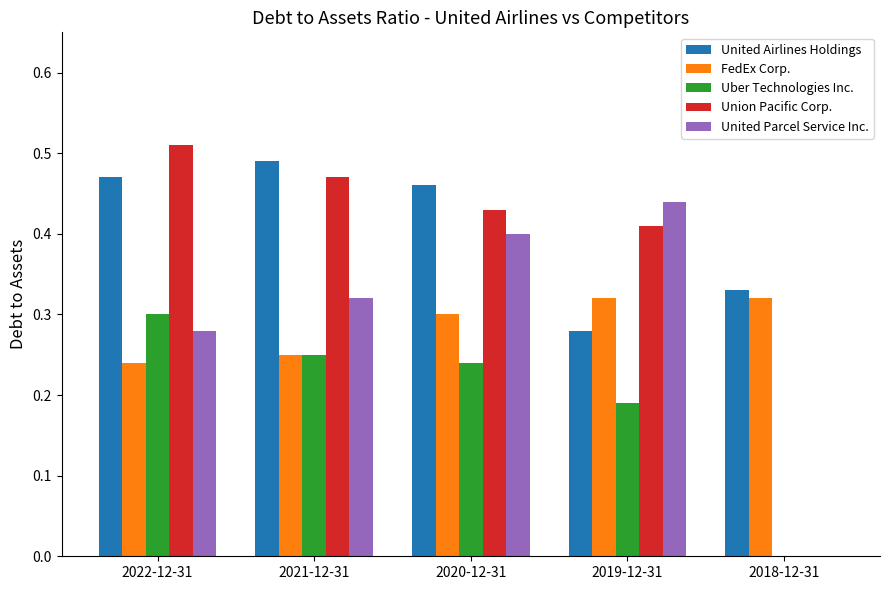

Which series has the largest range (max minus min)?

Union Pacific Corp.